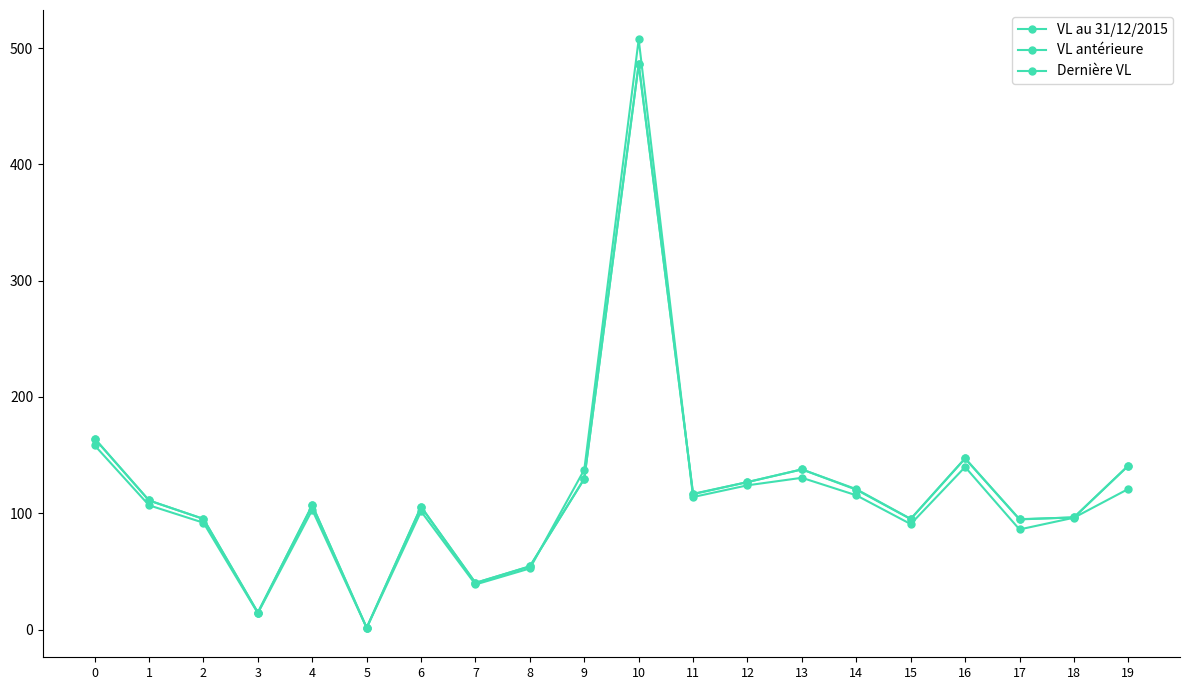

Is this an area chart (filled region under the line)?

No